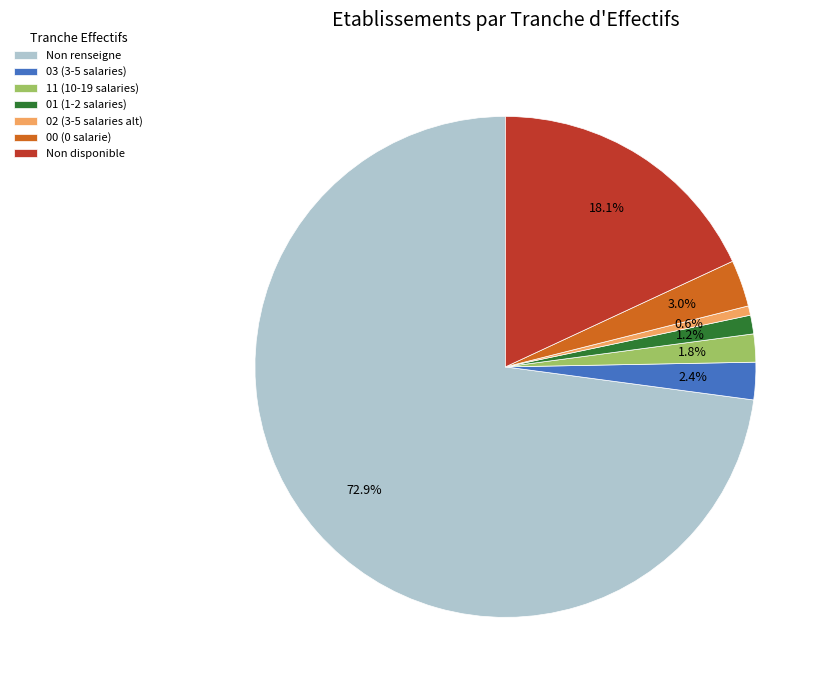

Rank the categories by value from lowest to highest.

02 (3-5 salaries alt), 01 (1-2 salaries), 11 (10-19 salaries), 03 (3-5 salaries), 00 (0 salarie), Non disponible, Non renseigne